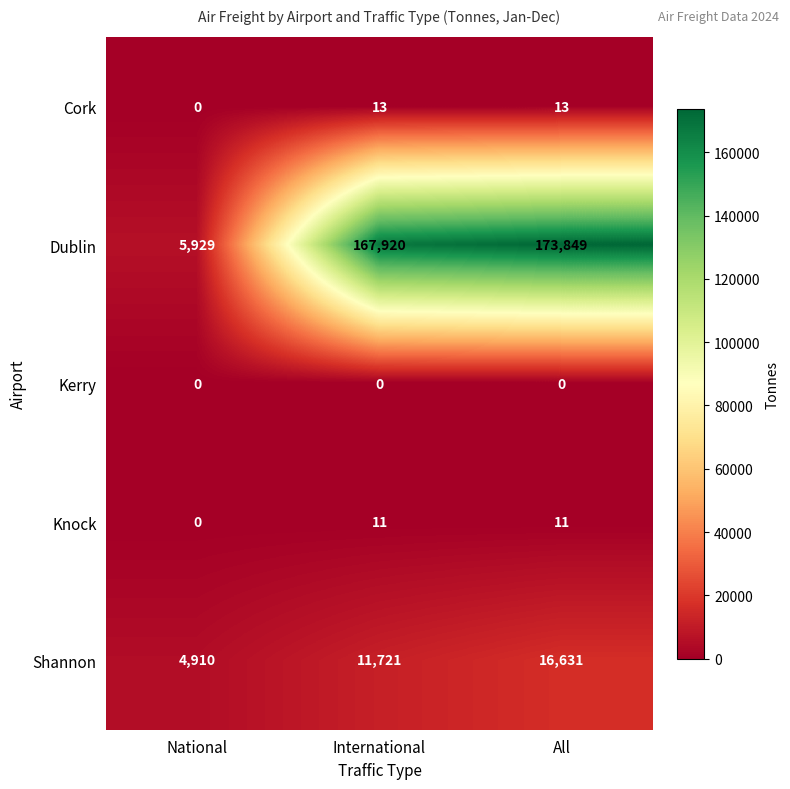

Reading left to right, extract all data points from this chart.

Cork: 0	13	13
Dublin: 5929	167920	173849
Kerry: 0	0	0
Knock: 0	11	11
Shannon: 4910	11721	16631